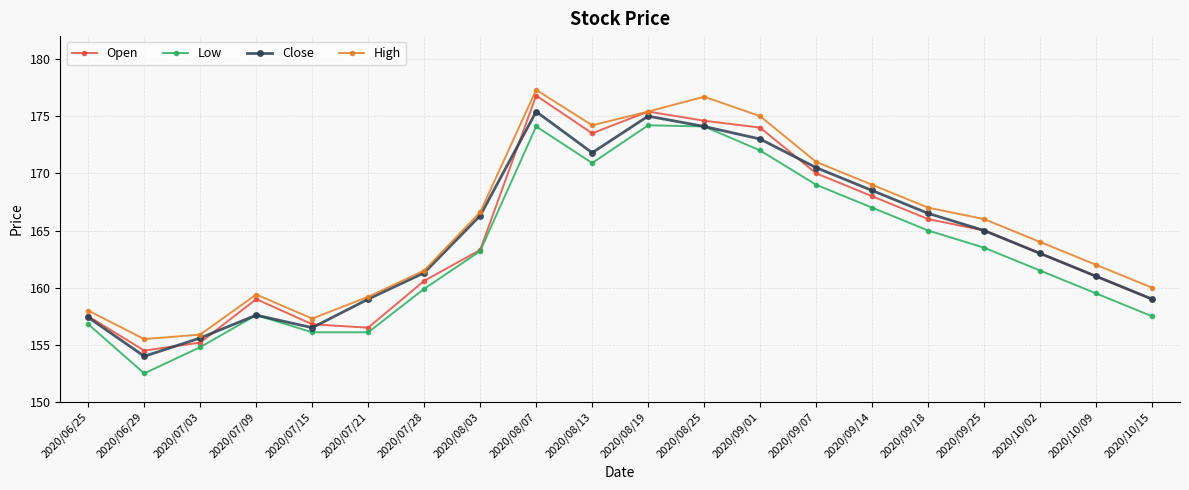

At which category is the sum across all series the highest?

2020/08/07